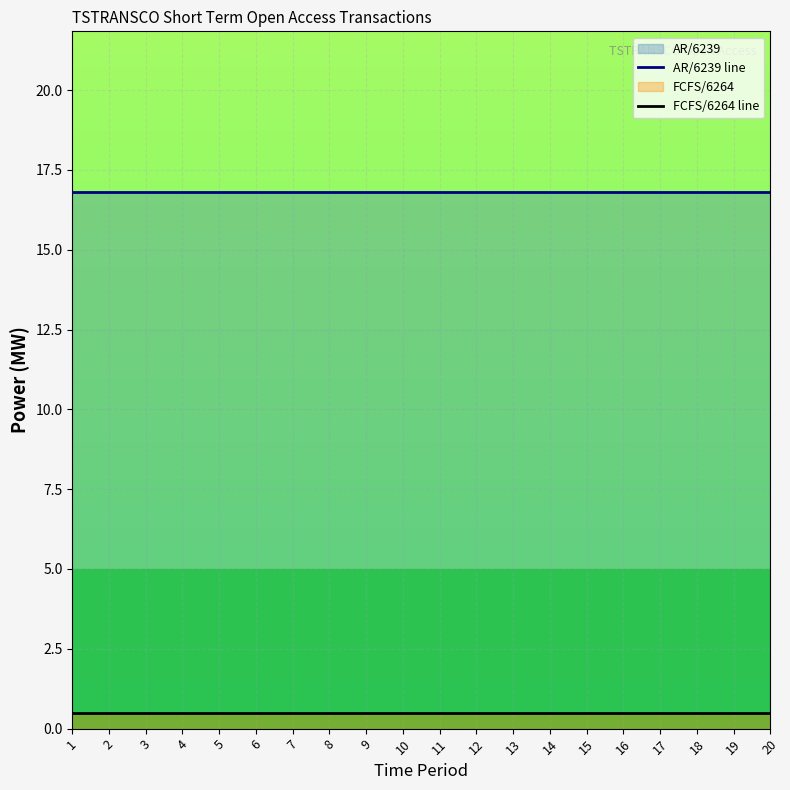

What is the greatest value displayed?

16.8